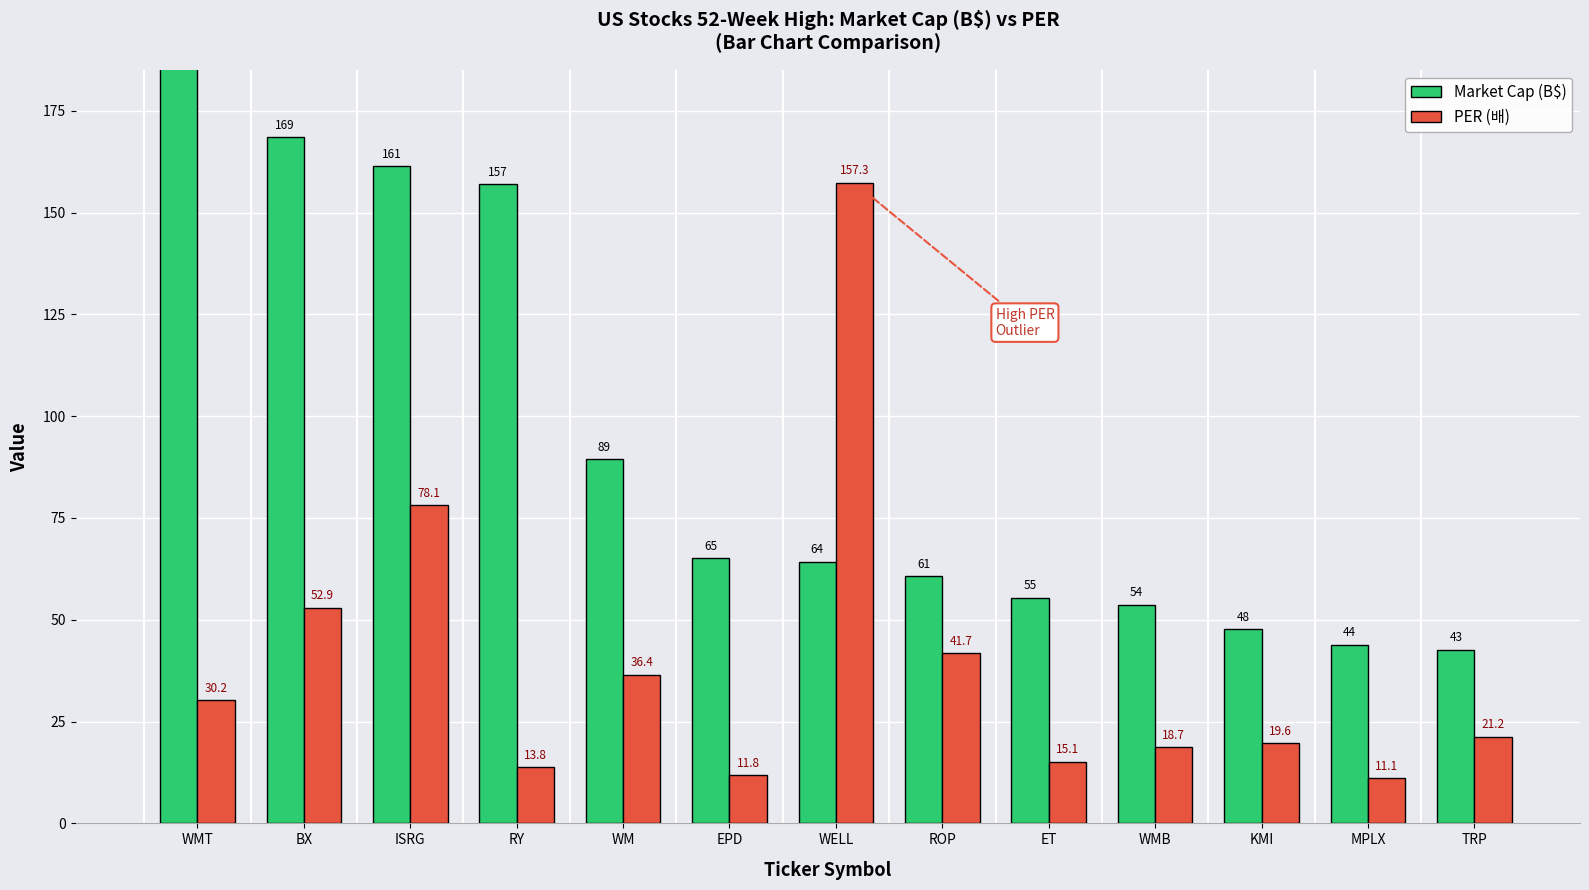

Between WMT and ROP, which series saw the biggest shift?

Market Cap (B$)